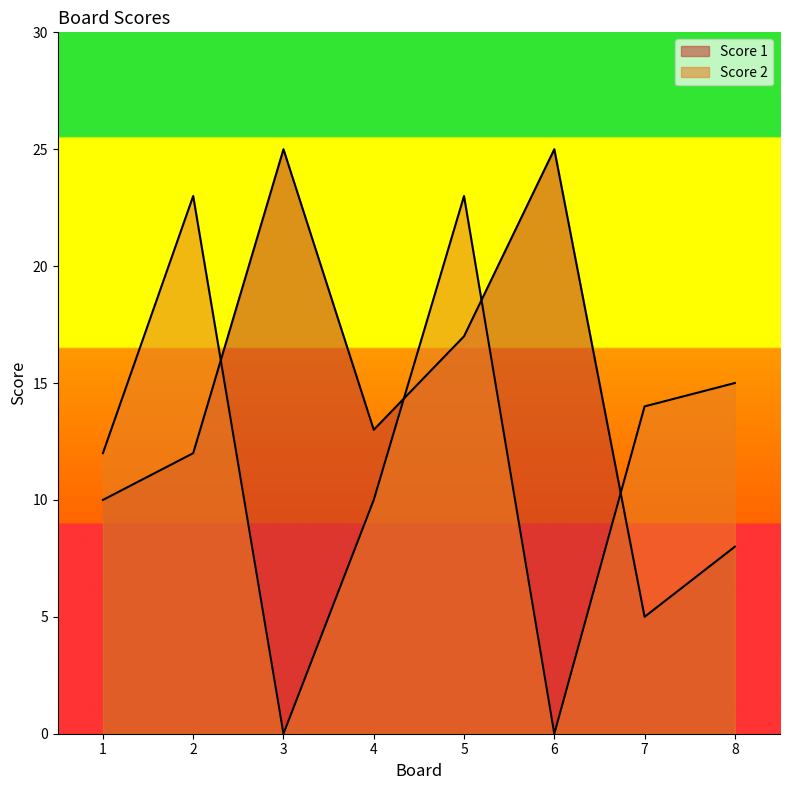

List the series in order of their overall mean, lowest first.

Score 2, Score 1